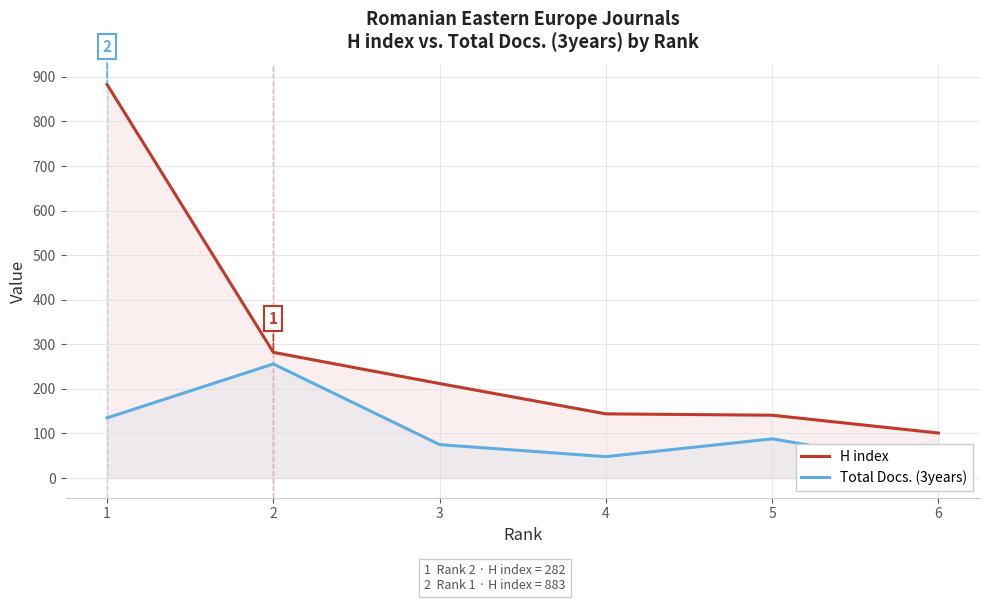

At which category is the sum across all series the highest?

1